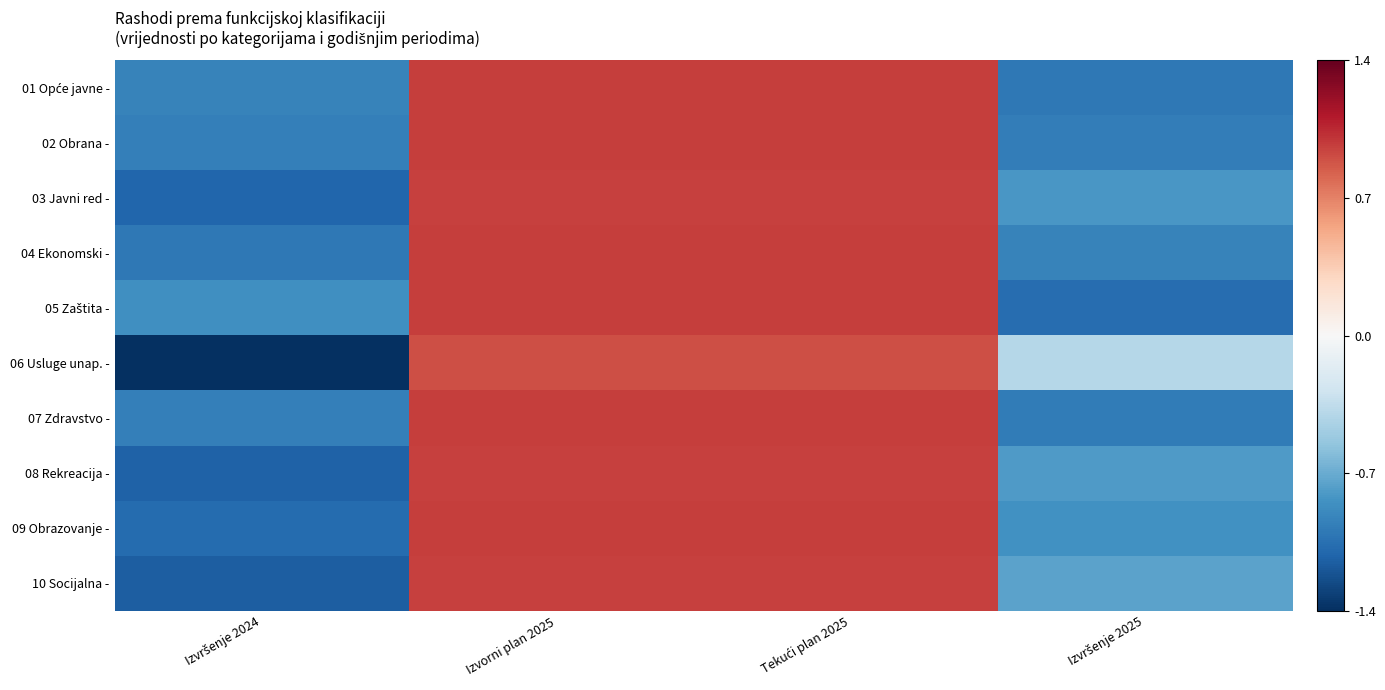

Rank the series at Izvršenje 2025 from highest to lowest value.

06 Usluge unap. -, 10 Socijalna -, 08 Rekreacija -, 03 Javni red -, 09 Obrazovanje -, 04 Ekonomski -, 02 Obrana -, 07 Zdravstvo -, 01 Opće javne -, 05 Zaštita -